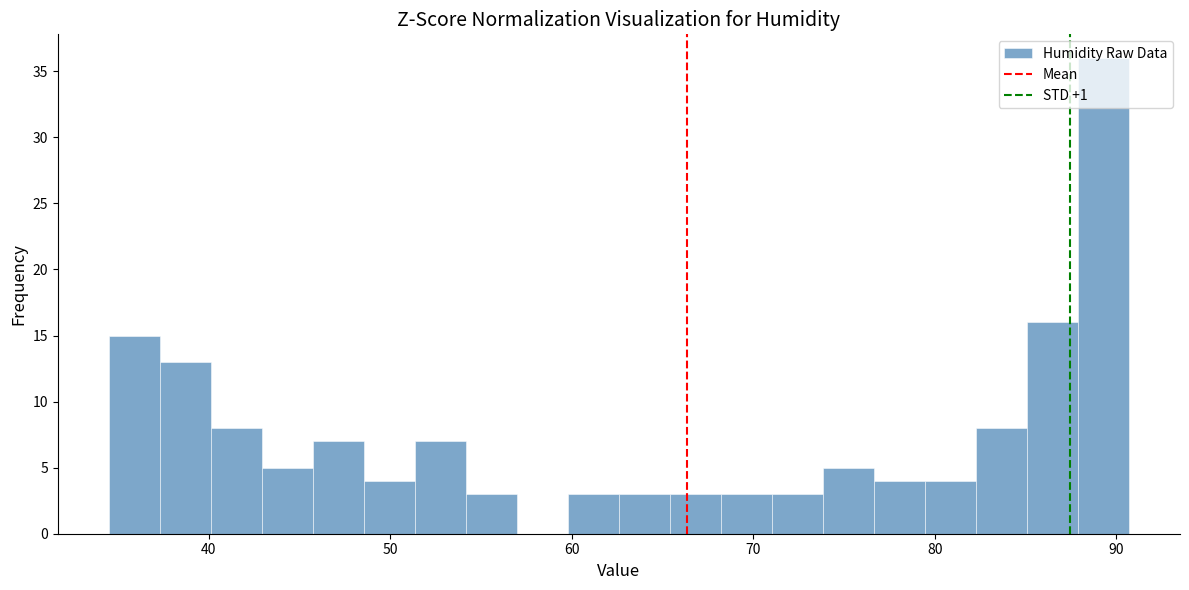

Read against the x-axis, roughly where is the centre of the tallest bar?

89